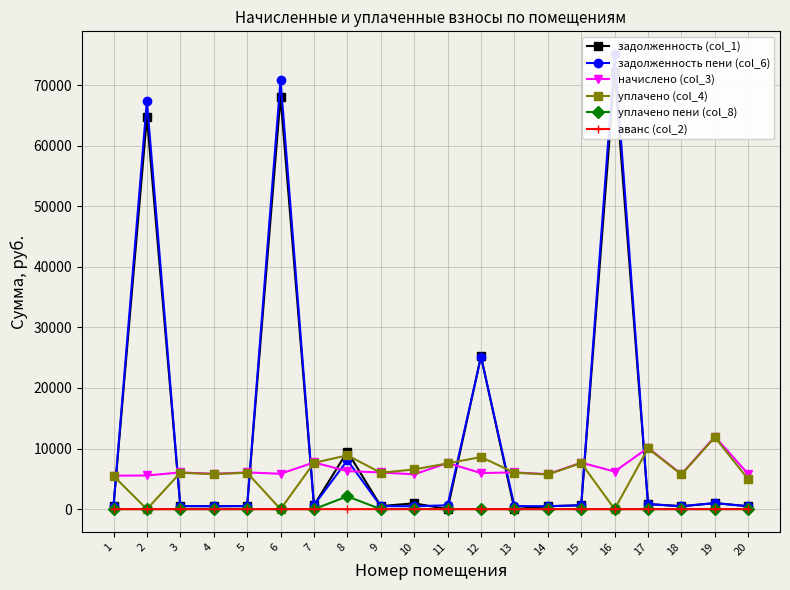

True or false: начислено (col_3) and аванс (col_2) intersect in this chart.

False